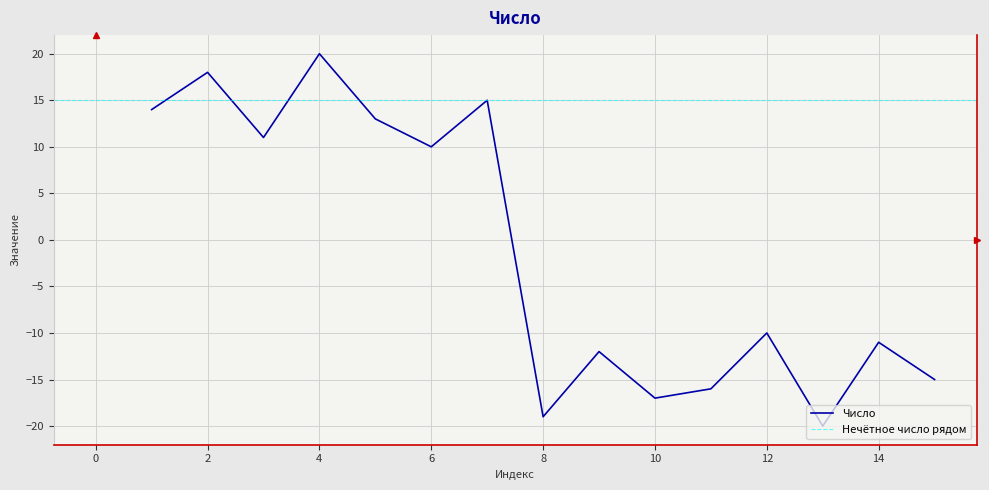

Is it true that the value at 7 is 15?

True